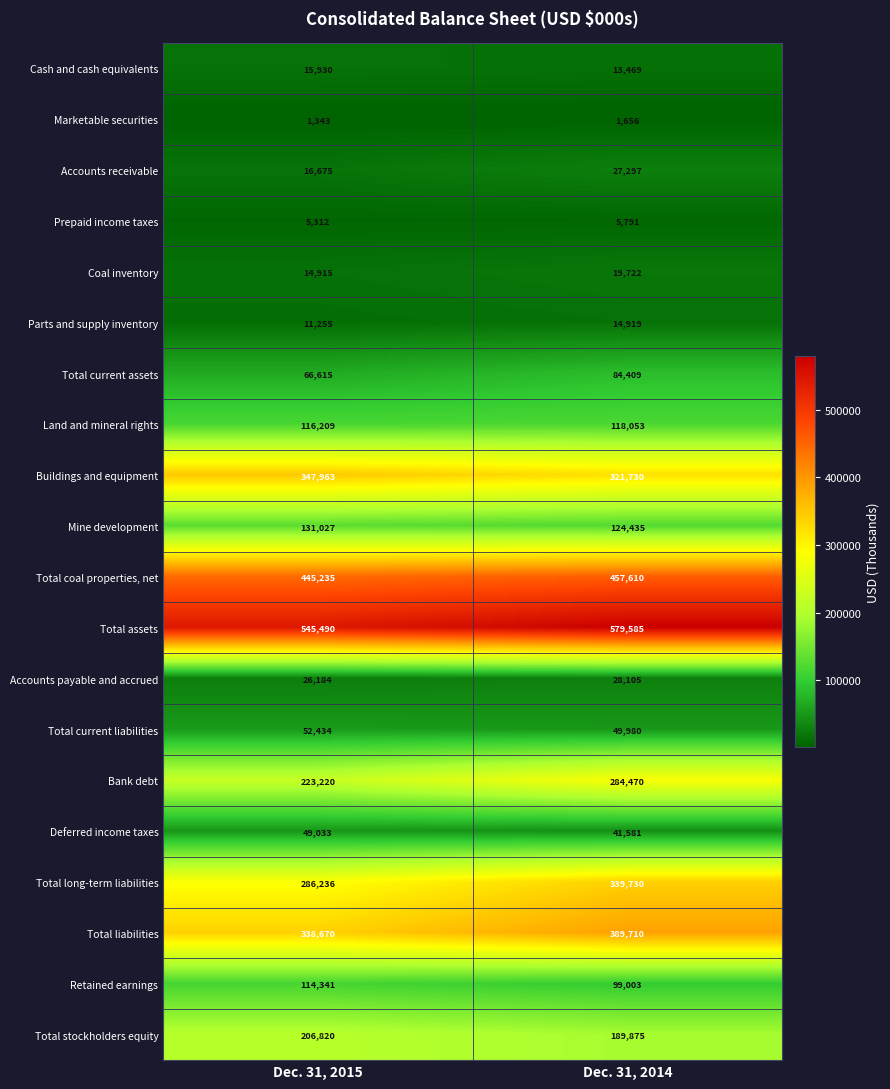

What is the difference between the Parts and supply inventory values at Dec. 31, 2014 and Dec. 31, 2015?

3664